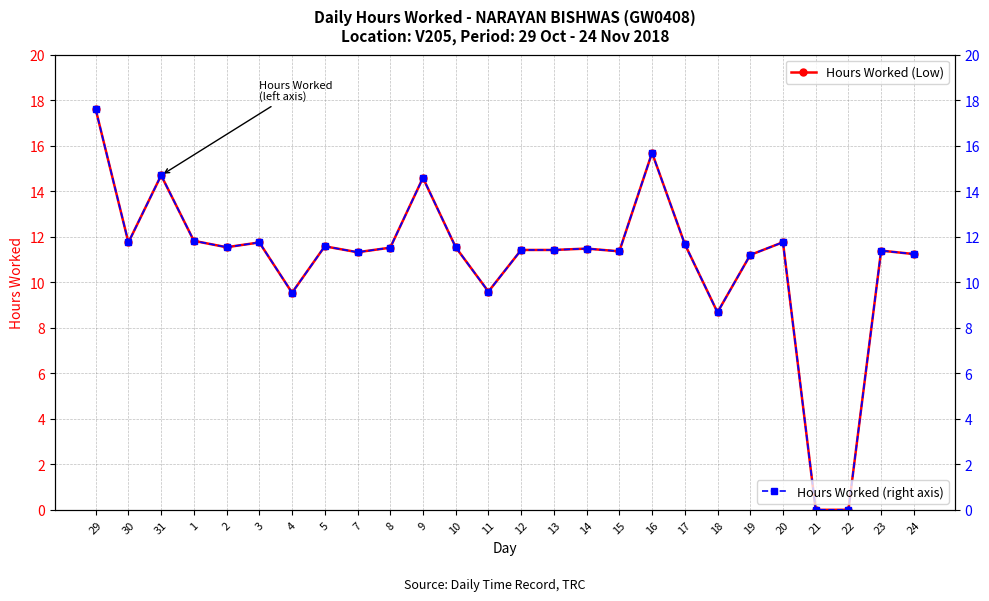

At which label does Hours Worked (Low) reach its peak?

29